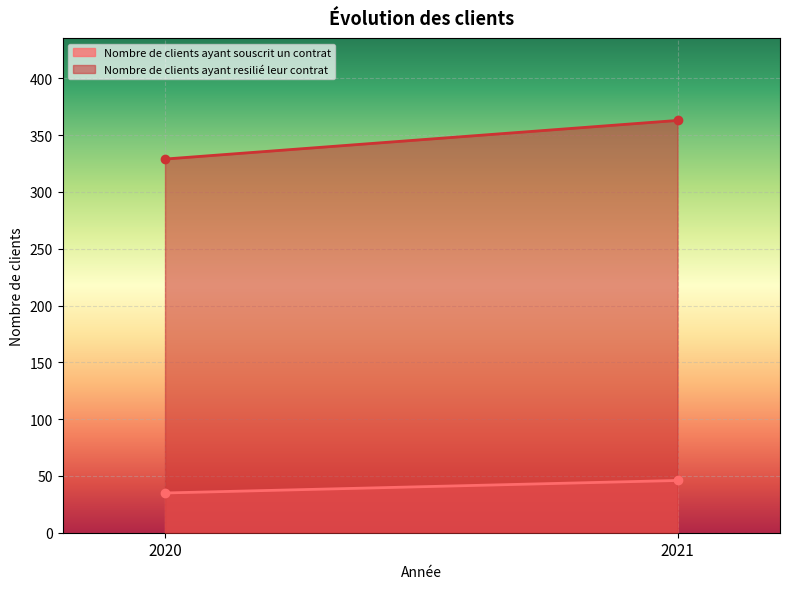

Reading left to right, extract all data points from this chart.

Nombre de clients ayant souscrit un contrat: 2020=35	2021=46
Nombre de clients ayant resilié leur contrat: 2020=329	2021=363